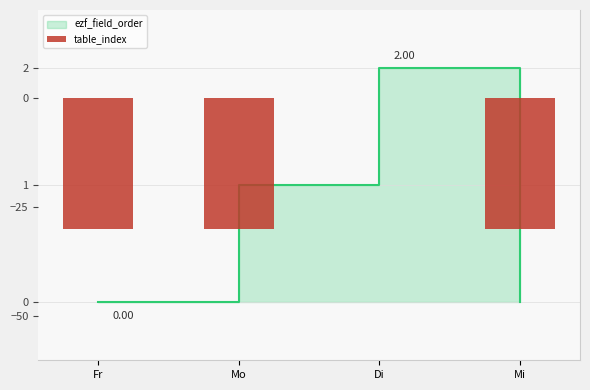

Does the chart contain stacked bars?

No